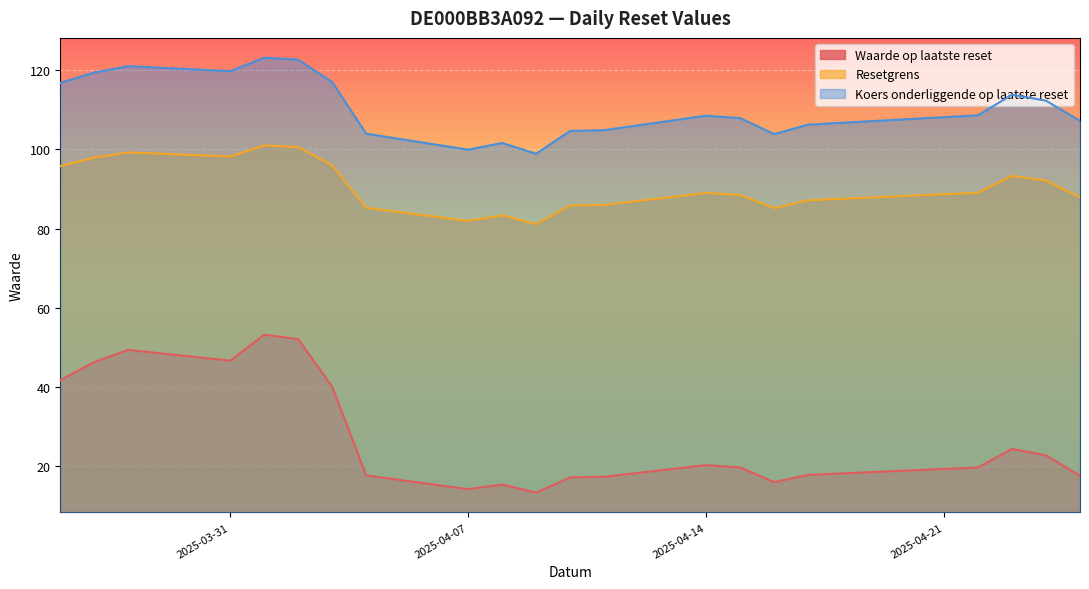

Reading left to right, extract all data points from this chart.

Waarde op laatste reset: 2025-03-26=41.7	2025-03-27=46.3	2025-03-28=49.3	2025-03-31=46.6	2025-04-01=53.2	2025-04-02=52.1	2025-04-03=40.0	2025-04-04=17.7	2025-04-07=14.2	2025-04-08=15.3	2025-04-09=13.3	2025-04-10=17.1	2025-04-11=17.3	2025-04-14=20.2	2025-04-15=19.7	2025-04-16=16.0	2025-04-17=17.8	2025-04-22=19.7	2025-04-23=24.3	2025-04-24=22.7	2025-04-25=17.5
Resetgrens: 2025-03-26=95.8	2025-03-27=97.9	2025-03-28=99.2	2025-03-31=98.2	2025-04-01=101.0	2025-04-02=100.6	2025-04-03=95.9	2025-04-04=85.2	2025-04-07=81.9	2025-04-08=83.3	2025-04-09=81.1	2025-04-10=85.8	2025-04-11=86.0	2025-04-14=89.0	2025-04-15=88.5	2025-04-16=85.2	2025-04-17=87.1	2025-04-22=89.1	2025-04-23=93.3	2025-04-24=92.1	2025-04-25=87.9
Koers onderliggende op laatste reset: 2025-03-26=116.8	2025-03-27=119.4	2025-03-28=121.0	2025-03-31=119.8	2025-04-01=123.2	2025-04-02=122.7	2025-04-03=117.0	2025-04-04=104.0	2025-04-07=99.9	2025-04-08=101.6	2025-04-09=98.9	2025-04-10=104.7	2025-04-11=104.8	2025-04-14=108.5	2025-04-15=107.9	2025-04-16=103.8	2025-04-17=106.2	2025-04-22=108.6	2025-04-23=113.8	2025-04-24=112.3	2025-04-25=107.2